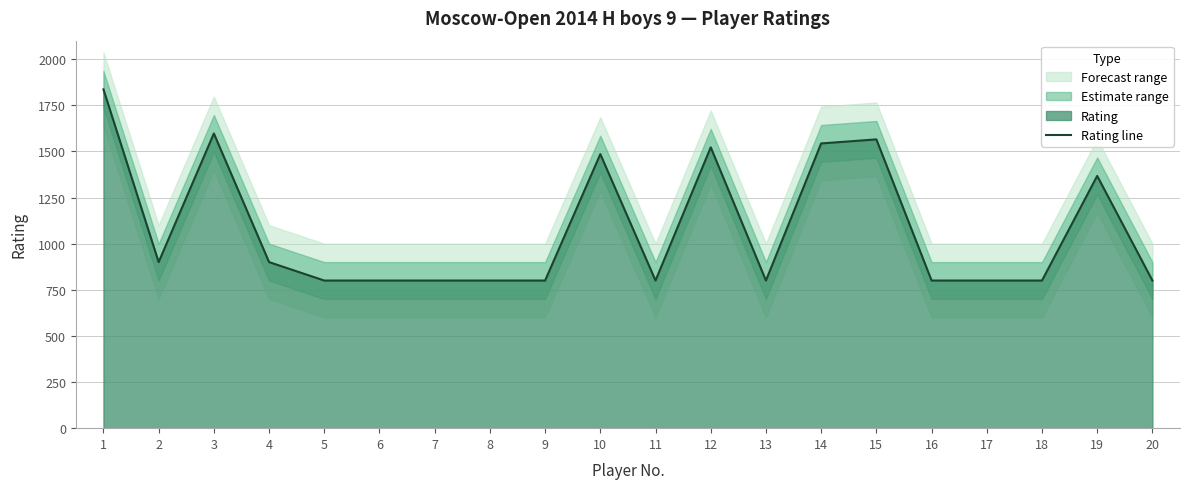

Approximately how many times larger is the value at 19 compared to 11?

1.7